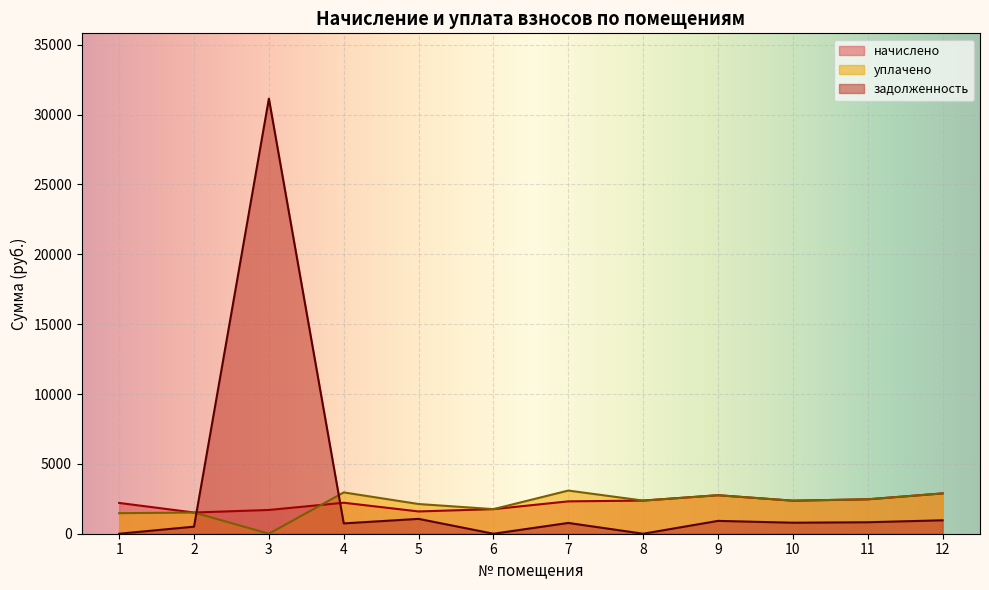

Which category has the highest value in the задолженность series?

3